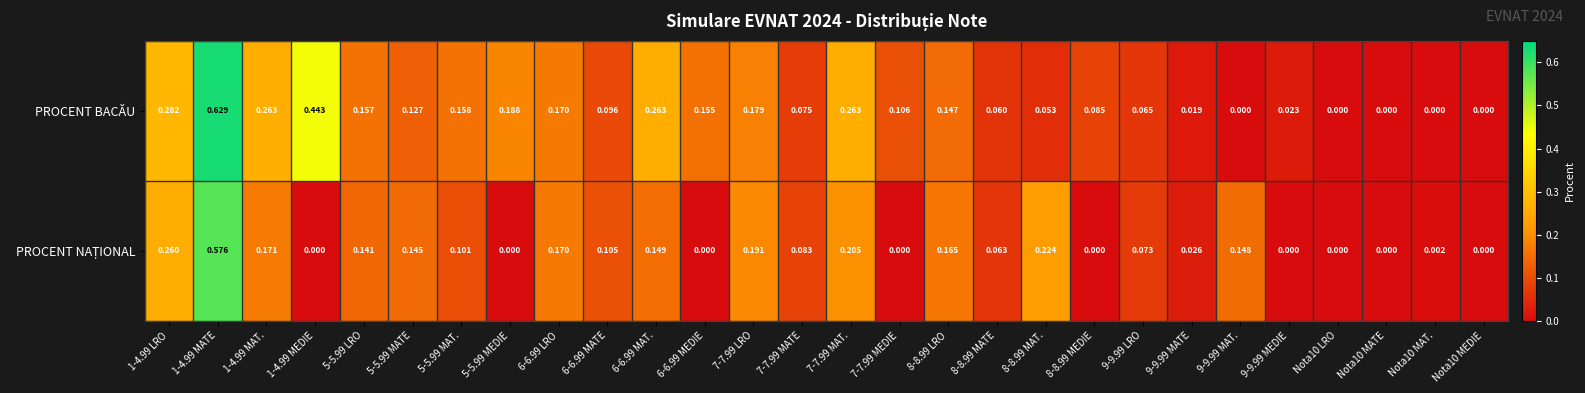

Which series has the largest total across all categories?

PROCENT BACĂU